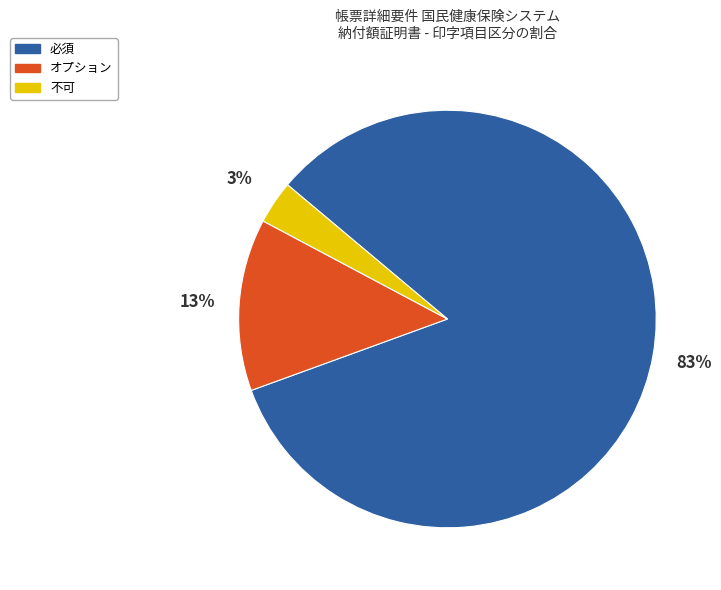

Combined, do オプション and 不可 account for over 50%?

No